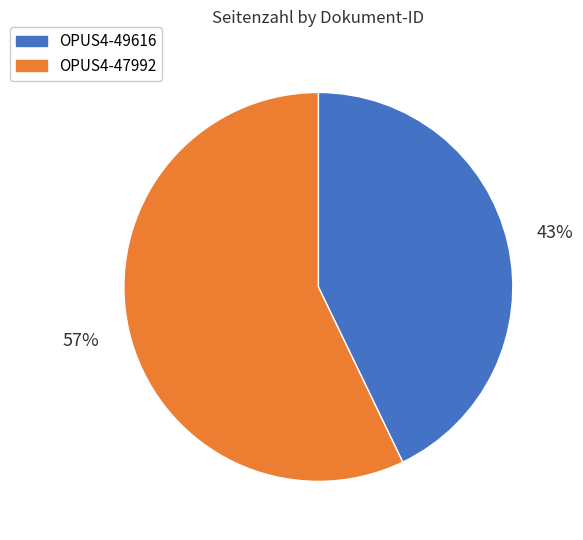

Between OPUS4-49616 and OPUS4-47992, which is larger?

OPUS4-47992